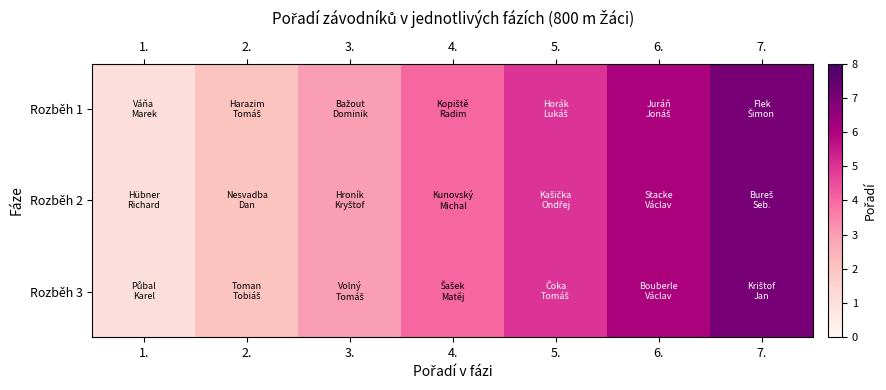

List the series in order of their peak value, lowest first.

Rozběh 1, Rozběh 2, Rozběh 3